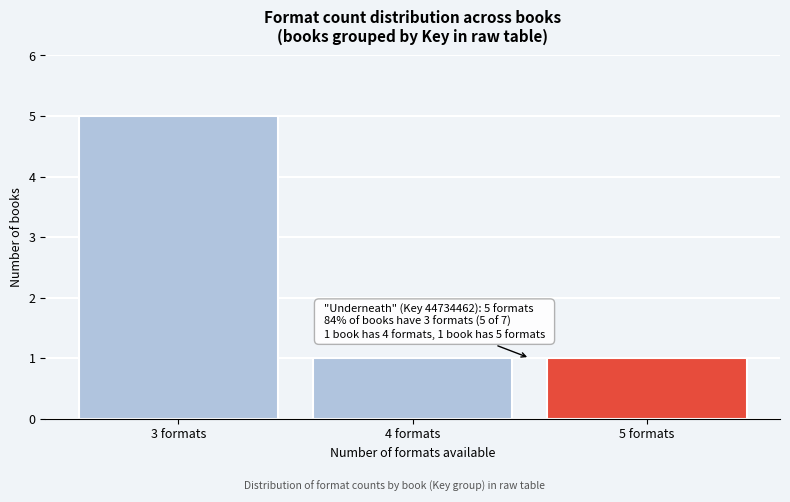

Reading left to right, transcribe all the data shown in this chart.

3 formats=5	4 formats=1	5 formats=1